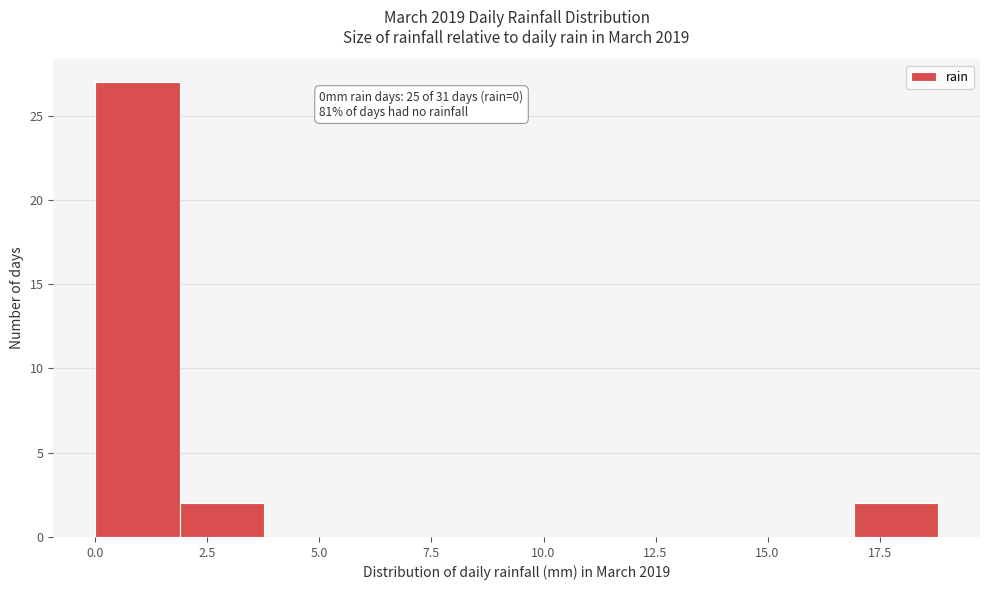

Read against the x-axis, roughly where is the centre of the tallest bar?

1.0